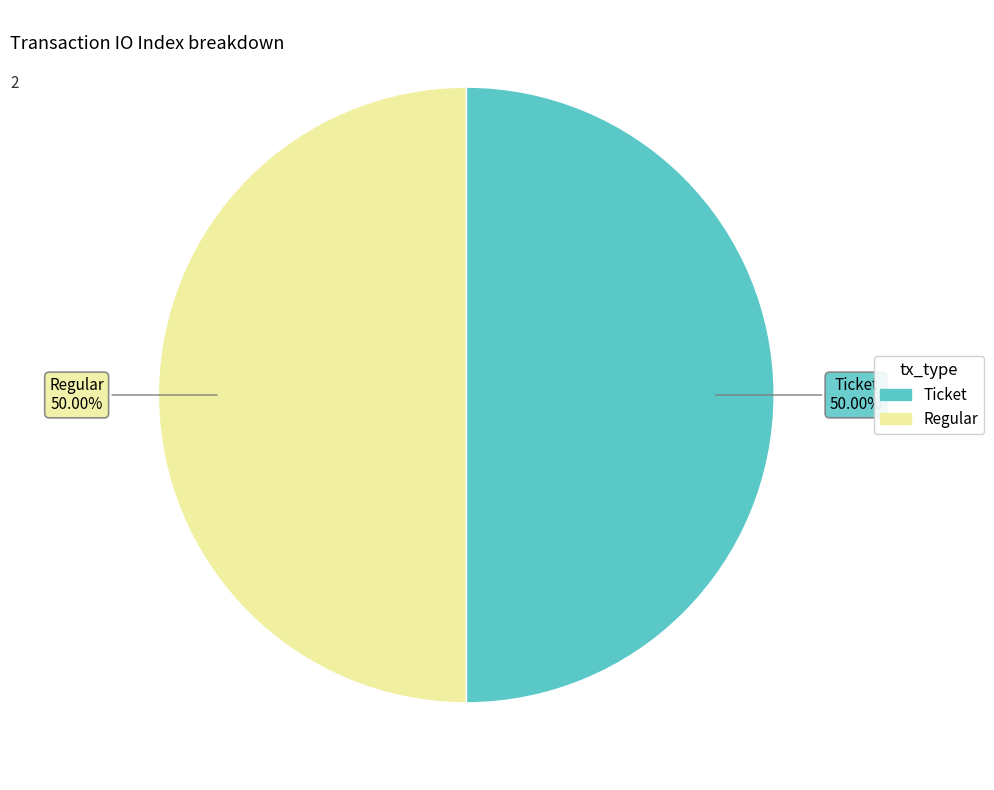

How many slices are in this pie chart?

2